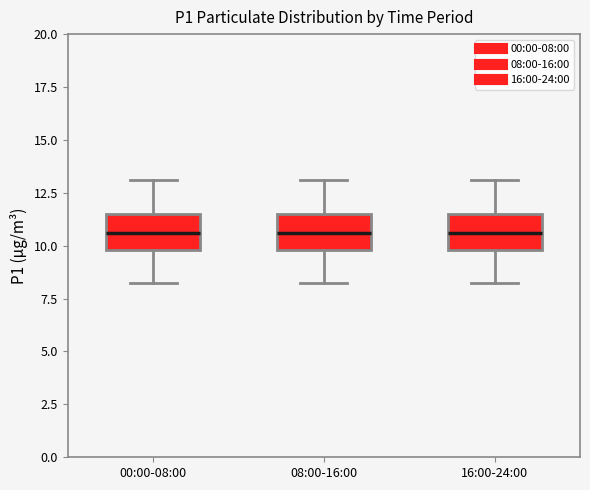

Where does the median line of the box for 16:00-24:00 sit on the y-axis? The values are not printed on the chart, so give them approximately, as read against the axis.

10.5